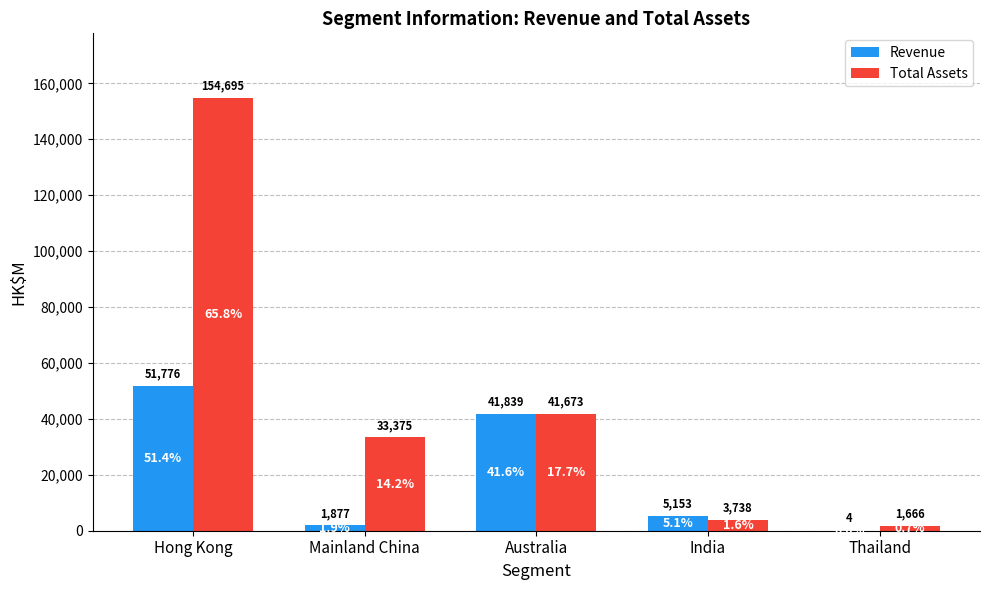

True or false: Total Assets has a value of 41673 at Australia.

True